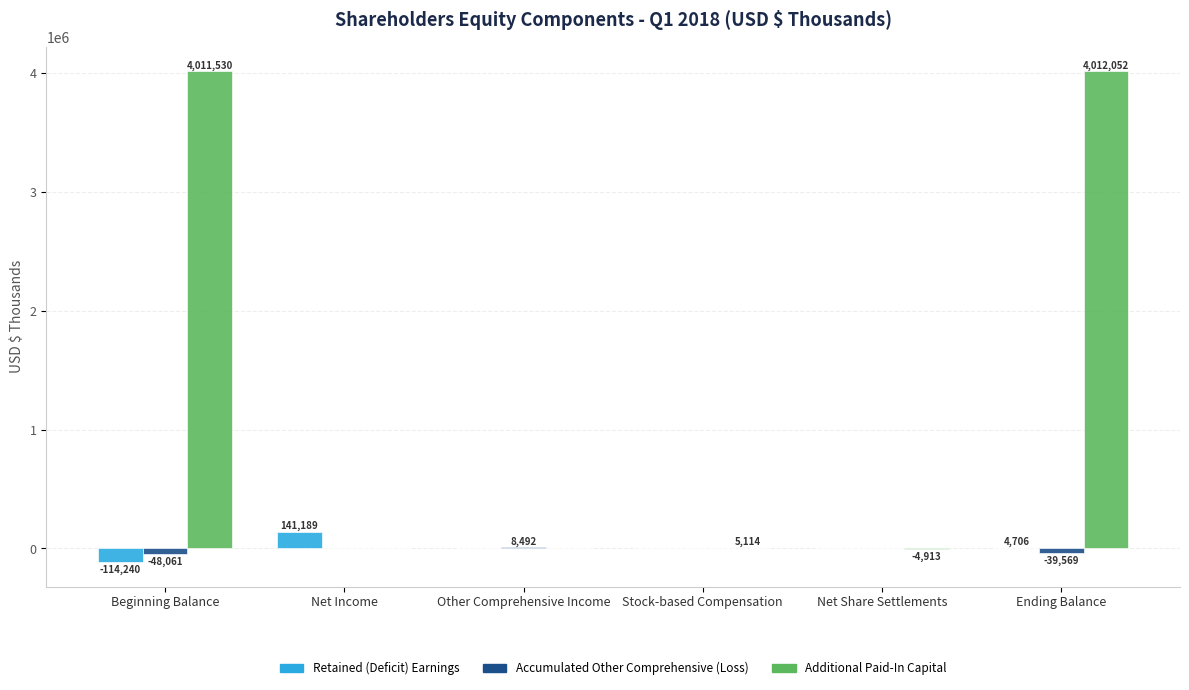

Is the value of Accumulated Other Comprehensive (Loss) at Net Share Settlements greater than the value of Retained (Deficit) Earnings at Net Income?

No